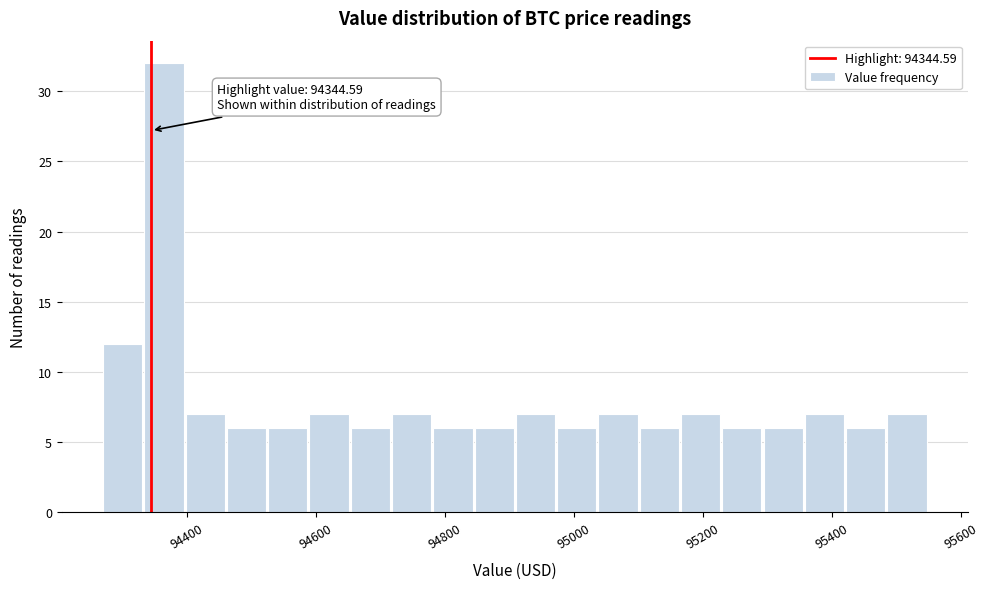

Read against the x-axis, roughly where is the centre of the tallest bar?

94360